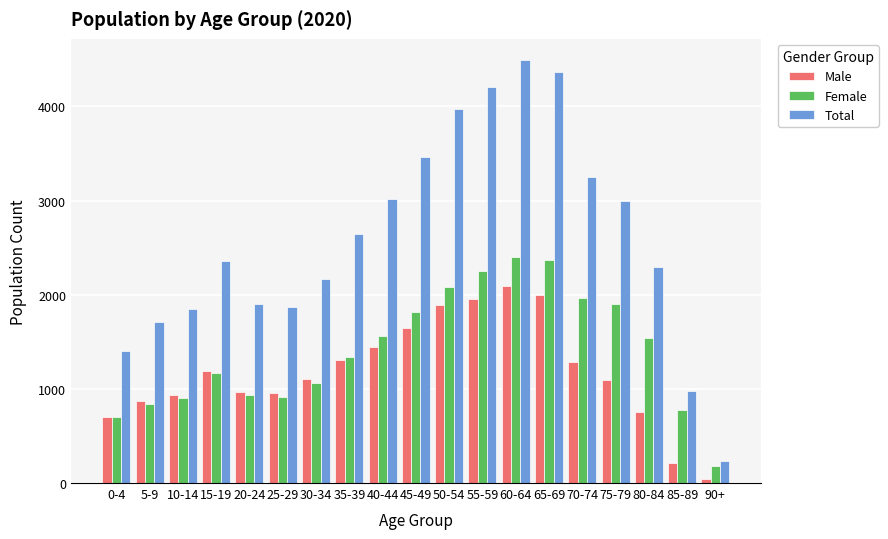

The value of Total at 20-24 is 3002. True or false?

False